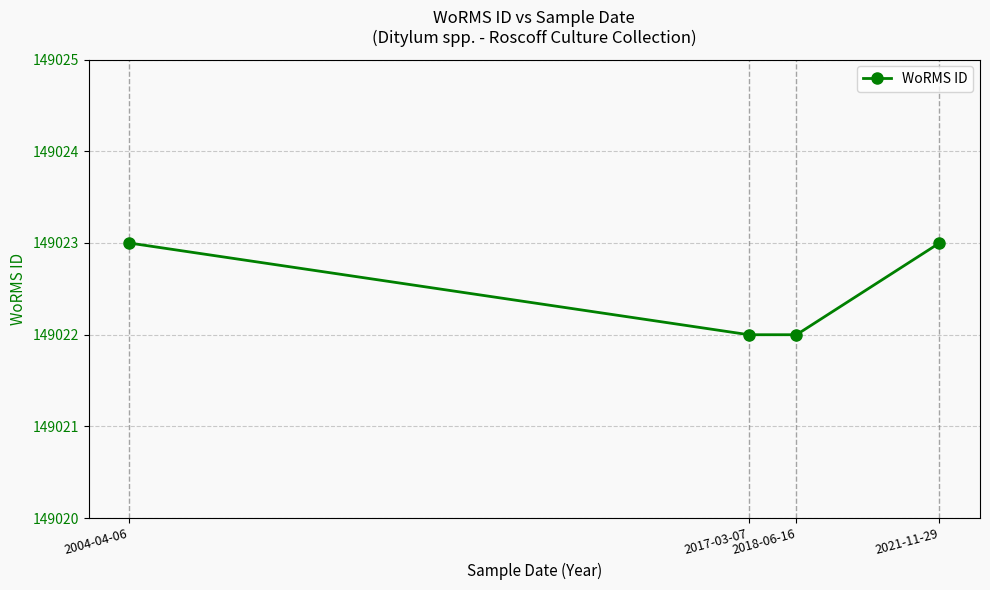

What is the ratio of the value at 2004-04-06 to the value at 2017-03-07?

1.0